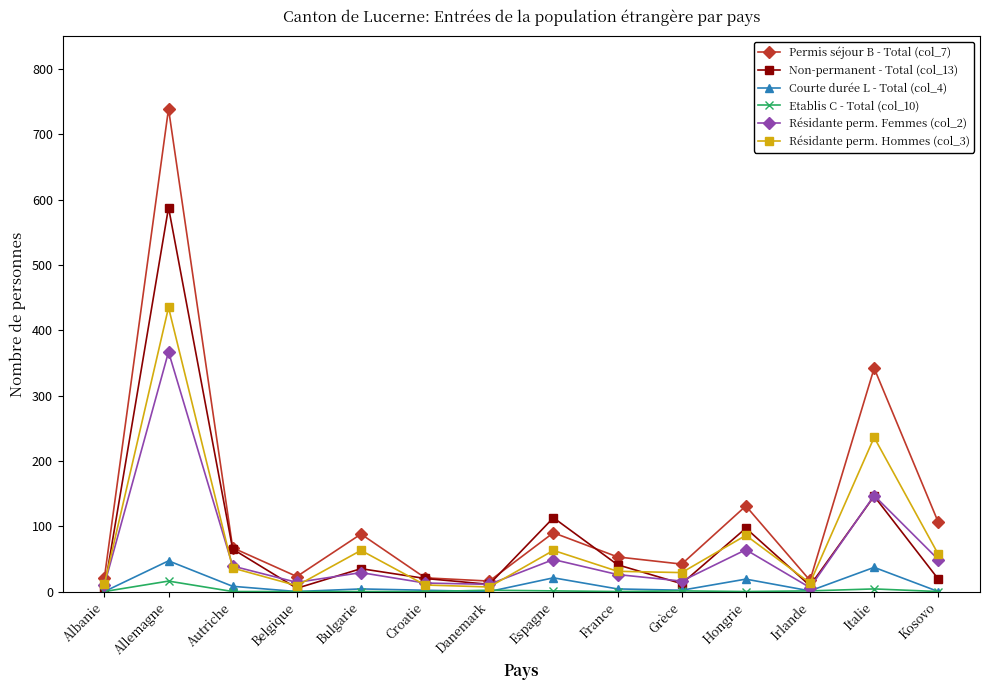

What is the label of the 6th point from the right?

France